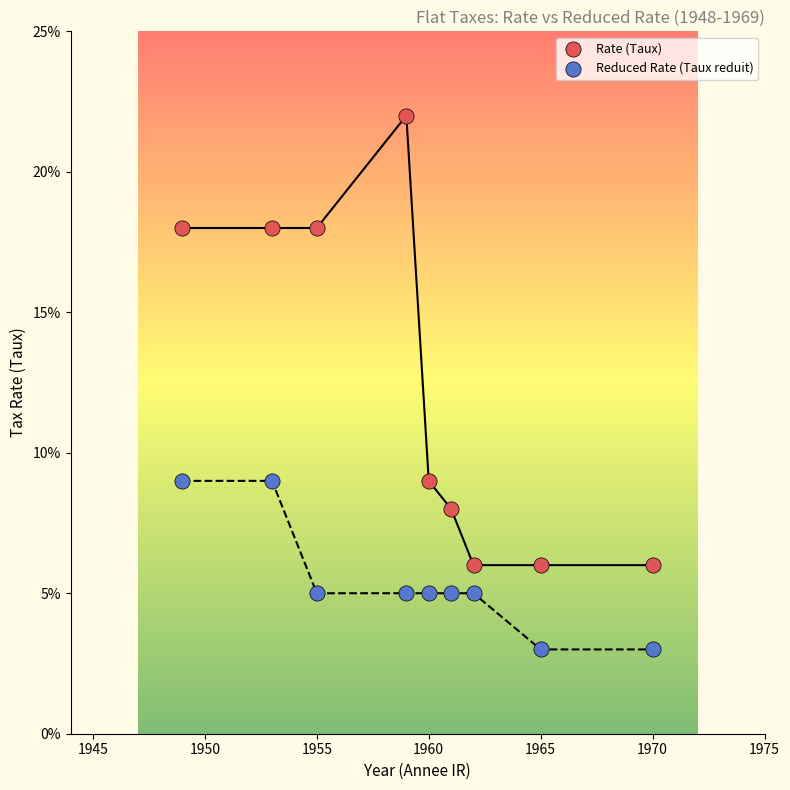

What are all the series names shown in the legend?

Rate (Taux), Reduced Rate (Taux reduit)